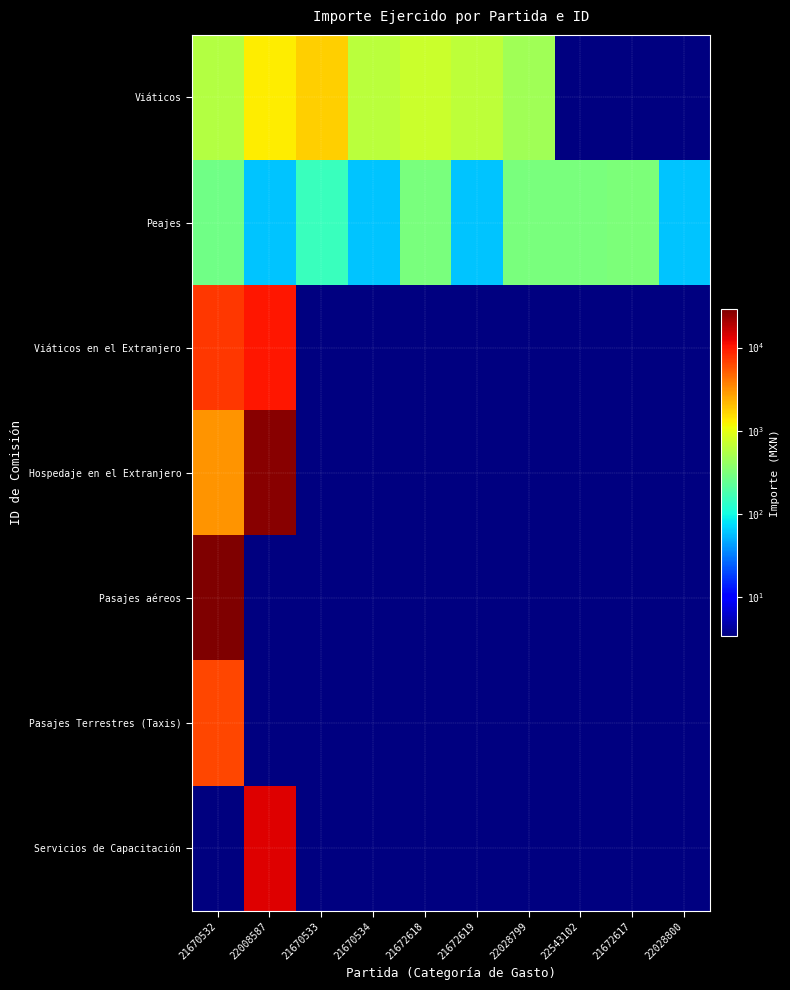

Which category has the highest value across all series?

21670532